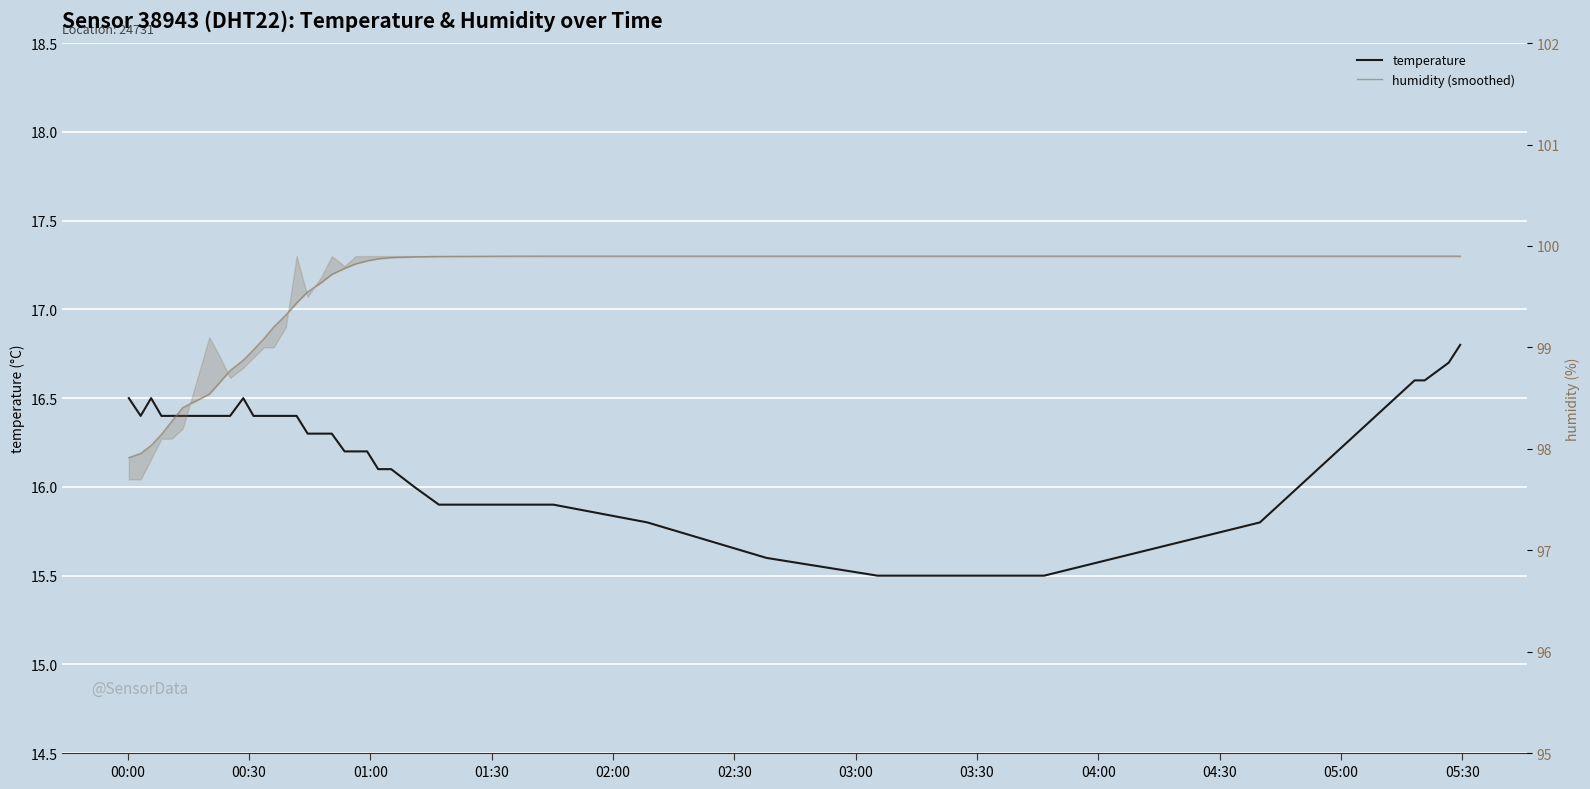

How many lines are shown in the chart?

2